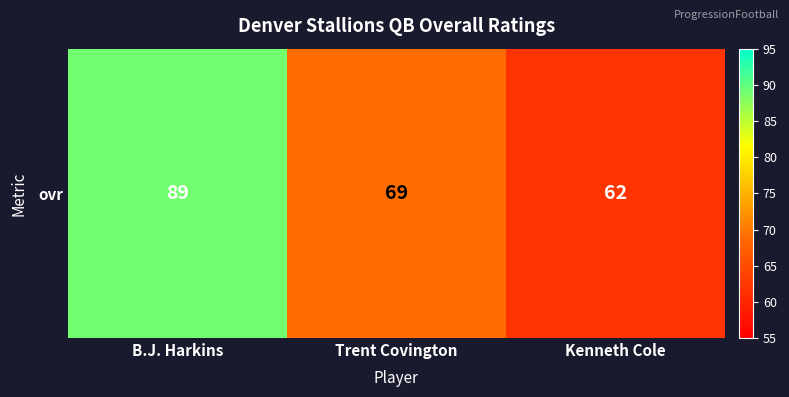

What is the smallest value displayed?

62